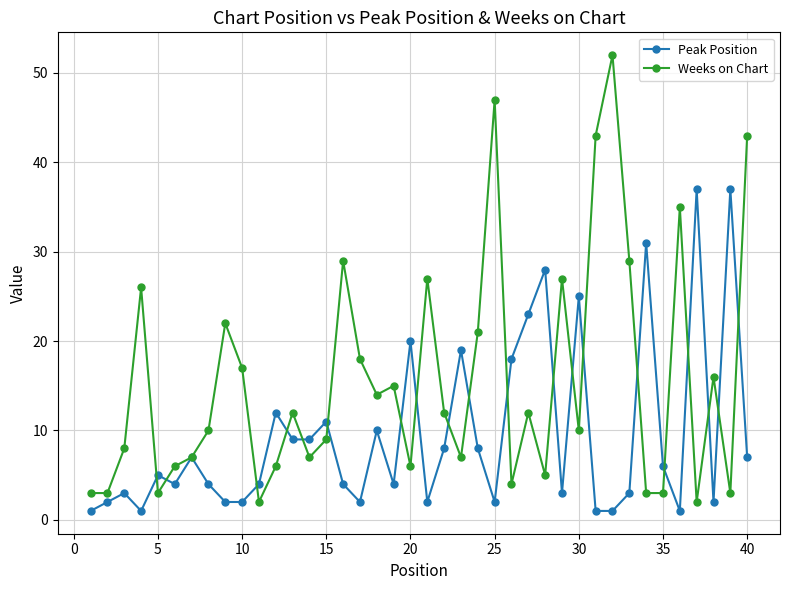

What is the maximum value for Weeks on Chart?

52